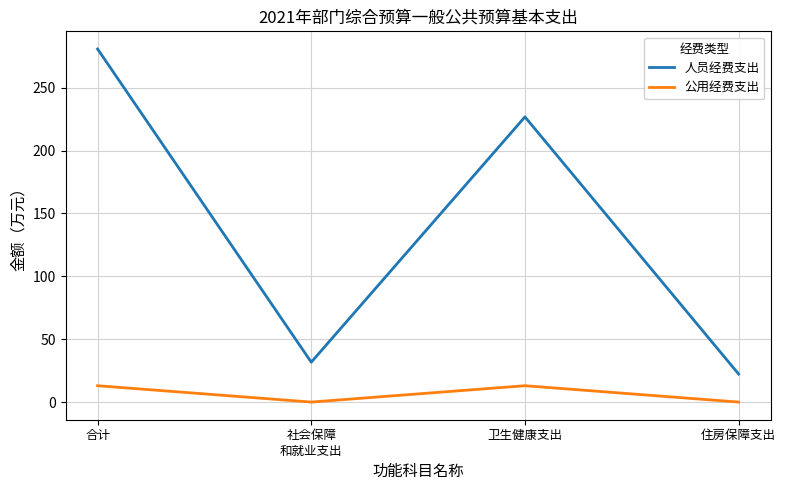

At 卫生健康支出, list the series in order from smallest to largest.

公用经费支出, 人员经费支出